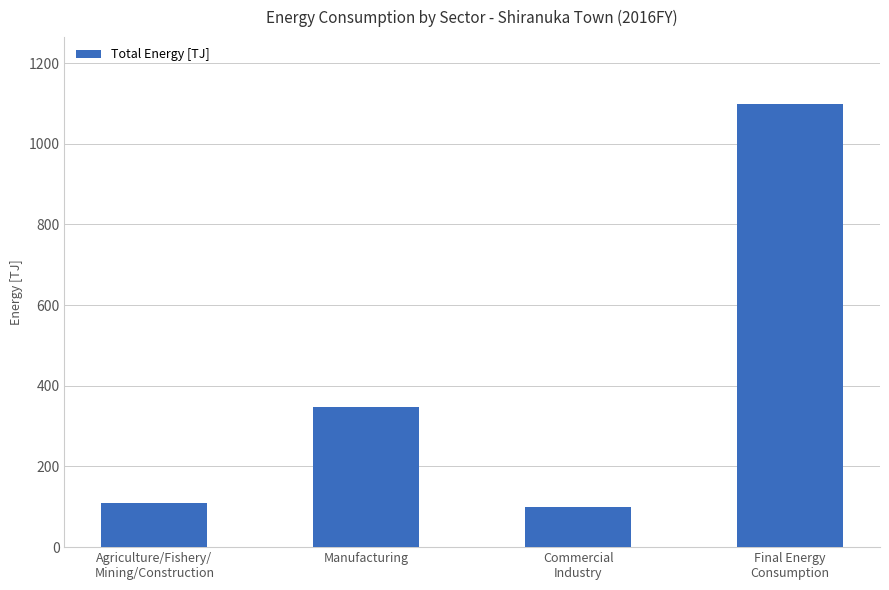

At which label does the data first exceed 348?

Manufacturing